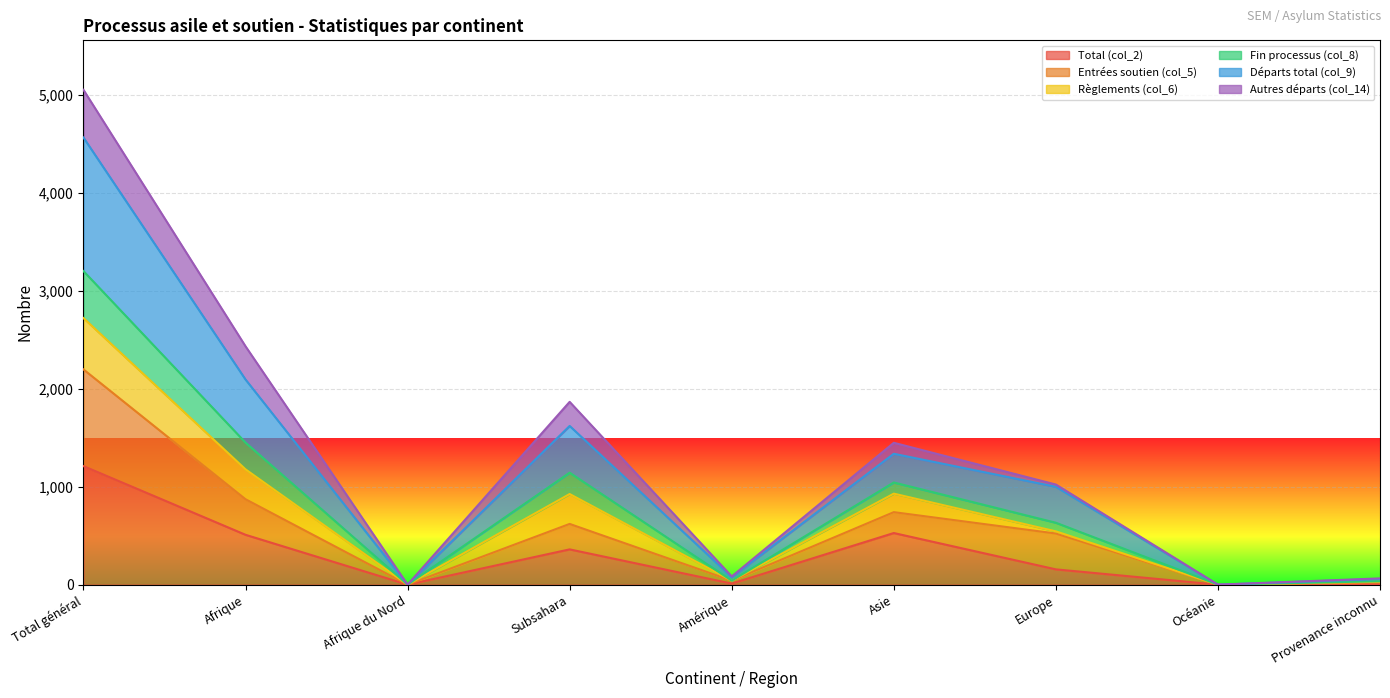

At which label does Total (col_2) reach its minimum?

Afrique du Nord